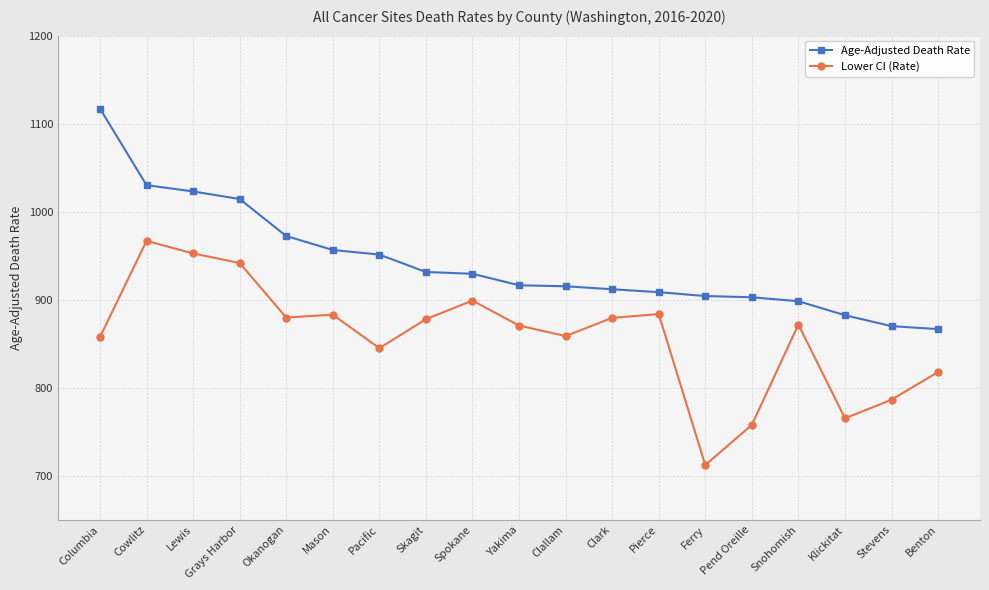

True or false: Lower CI (Rate) and Age-Adjusted Death Rate intersect in this chart.

False